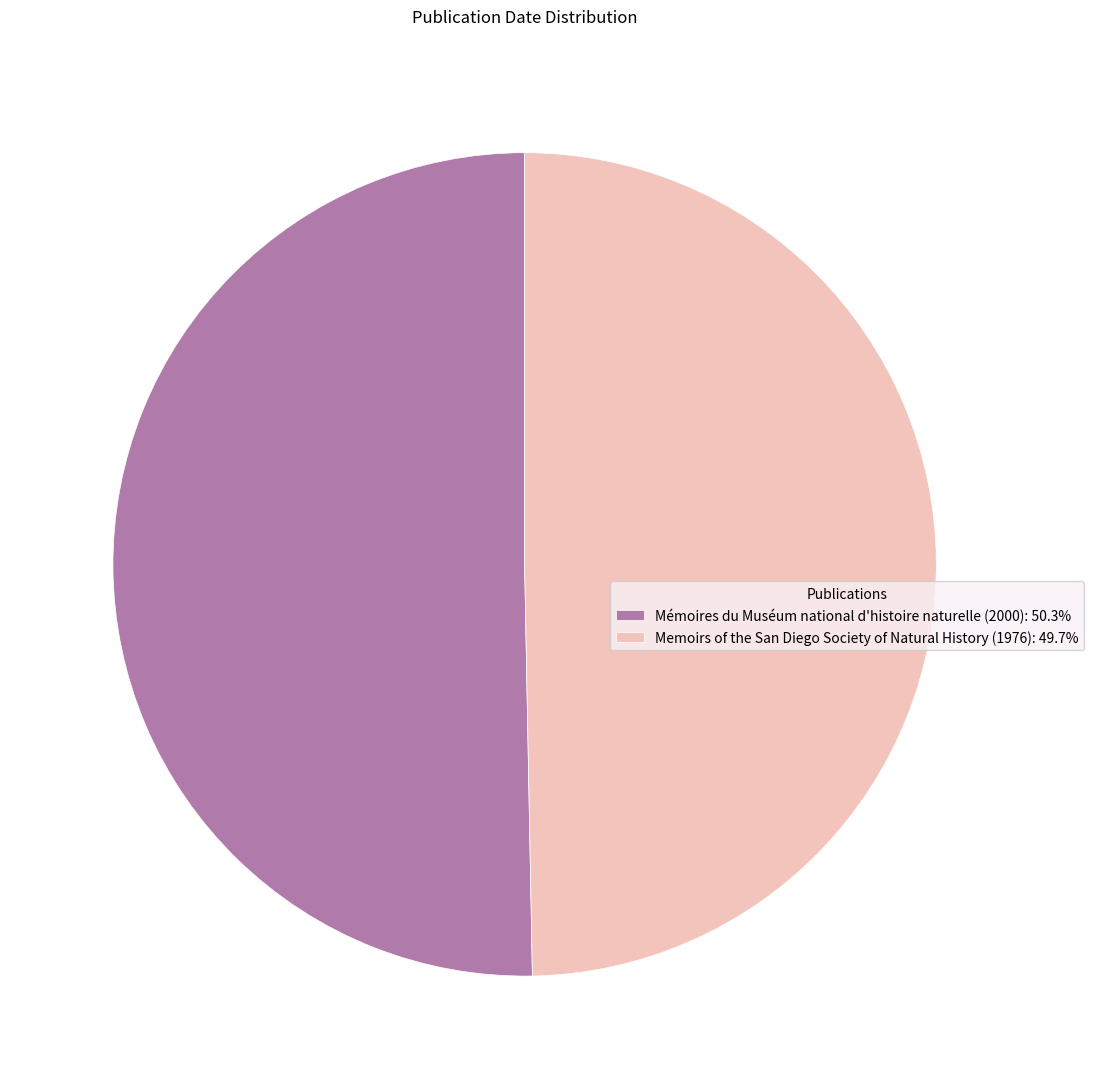

Which slice represents more than half of the pie?

Mémoires du Muséum national d'histoire naturelle (2000)